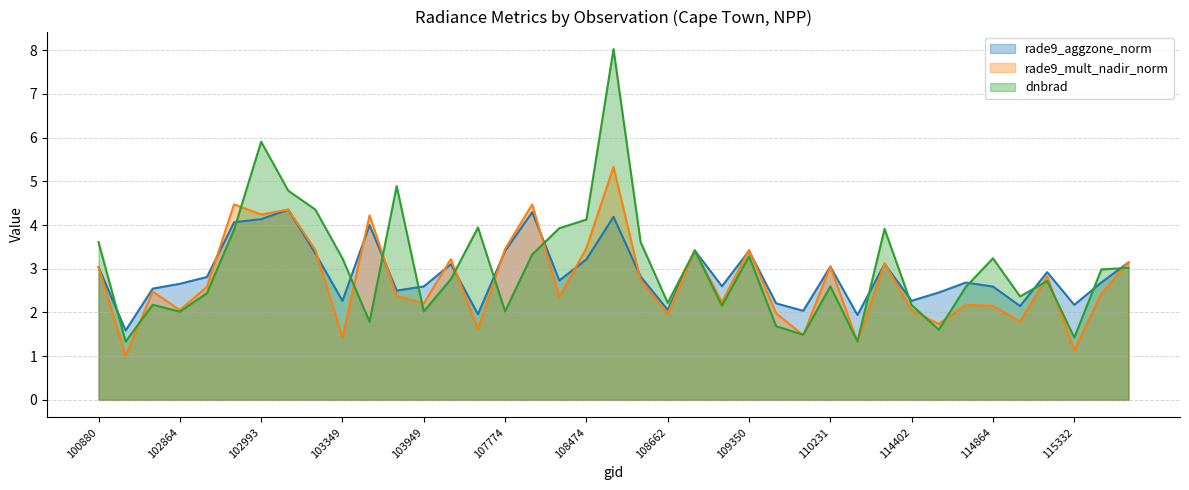

Rank the series at 108486 from highest to lowest value.

dnbrad, rade9_mult_nadir_norm, rade9_aggzone_norm